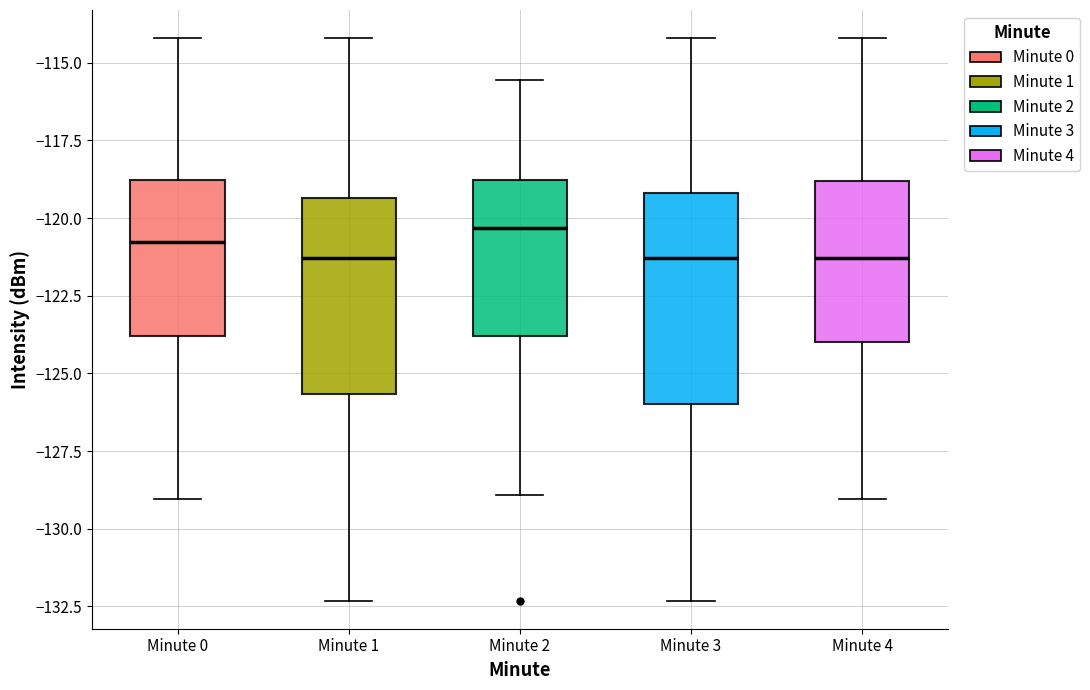

Where is the upper edge of the box for Minute 2 on the y-axis? The values are not printed on the chart, so give them approximately, as read against the axis.

-119.0